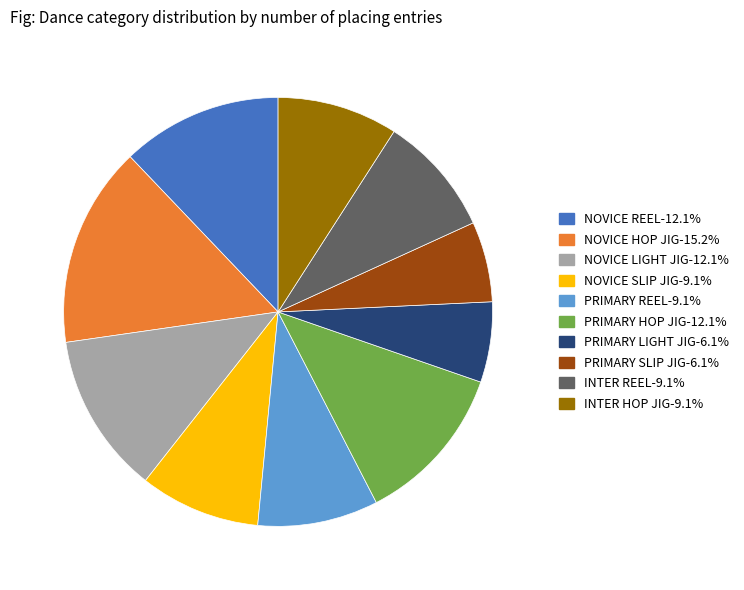

Which category has the biggest portion of the pie?

NOVICE HOP JIG